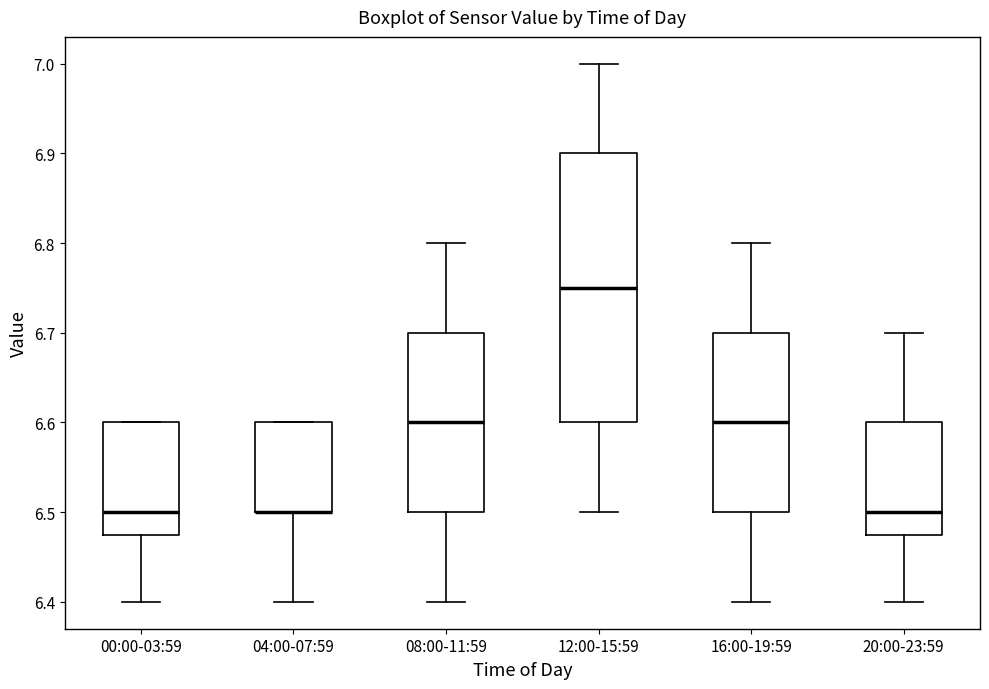

Where is the upper edge of the box for 04:00-07:59 on the y-axis? The values are not printed on the chart, so give them approximately, as read against the axis.

6.60